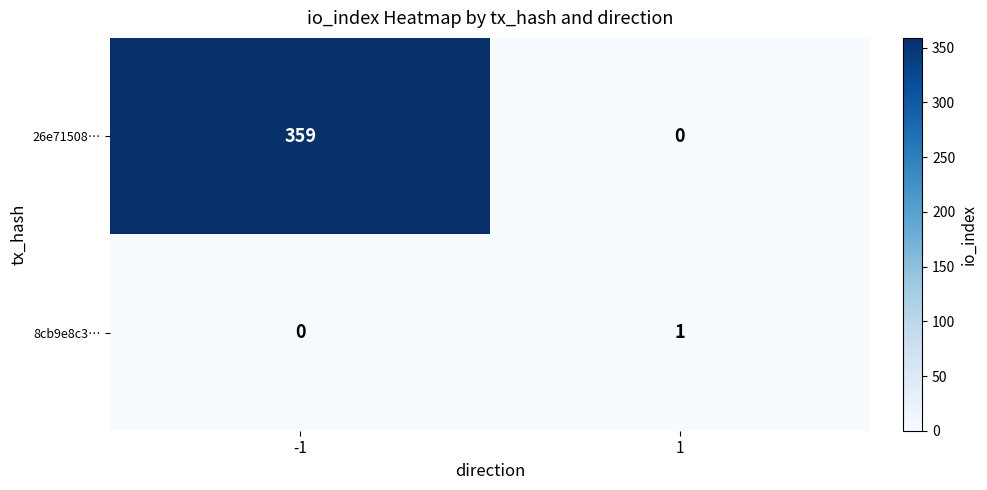

Count the number of data series in this chart.

2